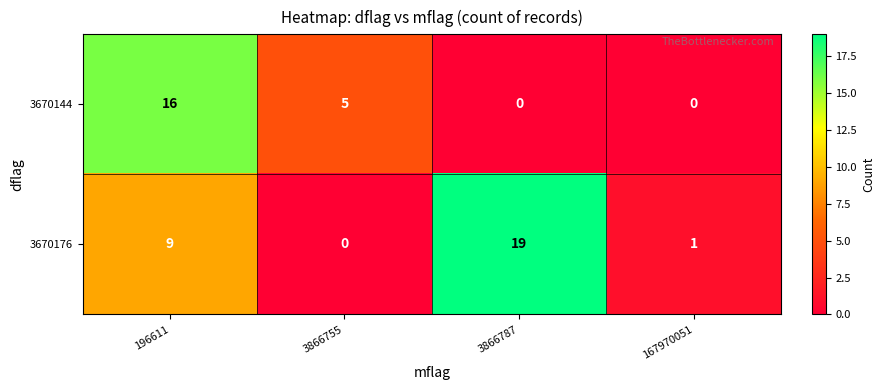

The value of 3670144 at 196611 is 16. True or false?

True